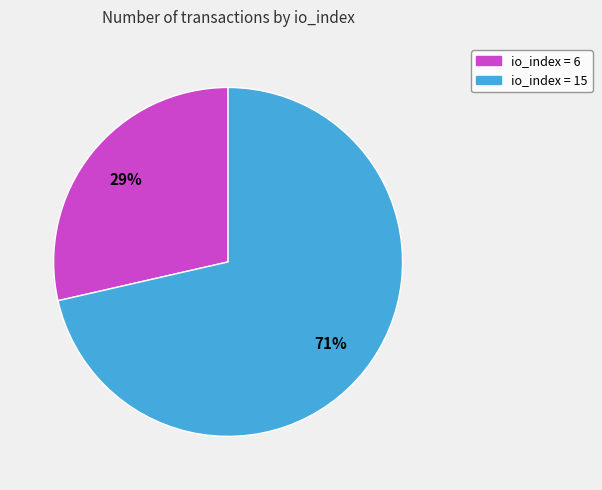

To the nearest percent, what is the average slice percentage?

50%